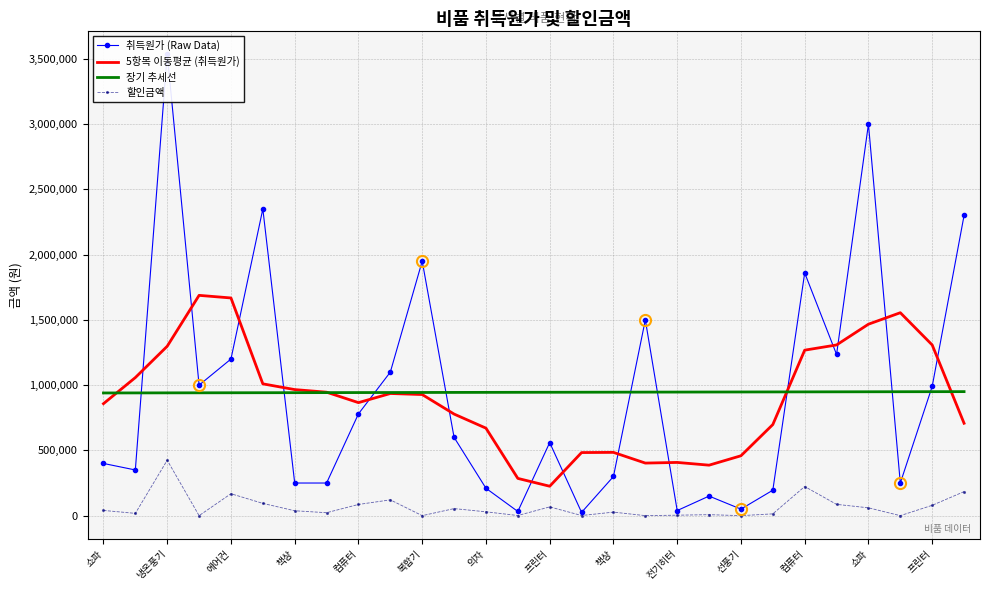

What is the average value of the 취득원가 (Raw Data) series?

945214.3